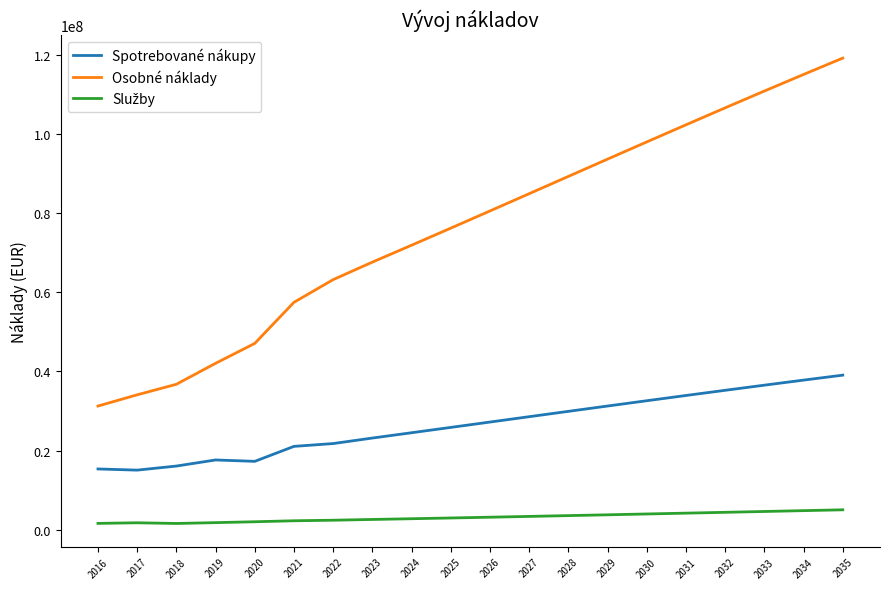

What is the difference between the maximum and minimum values in the Osobné náklady series?

87897131.1